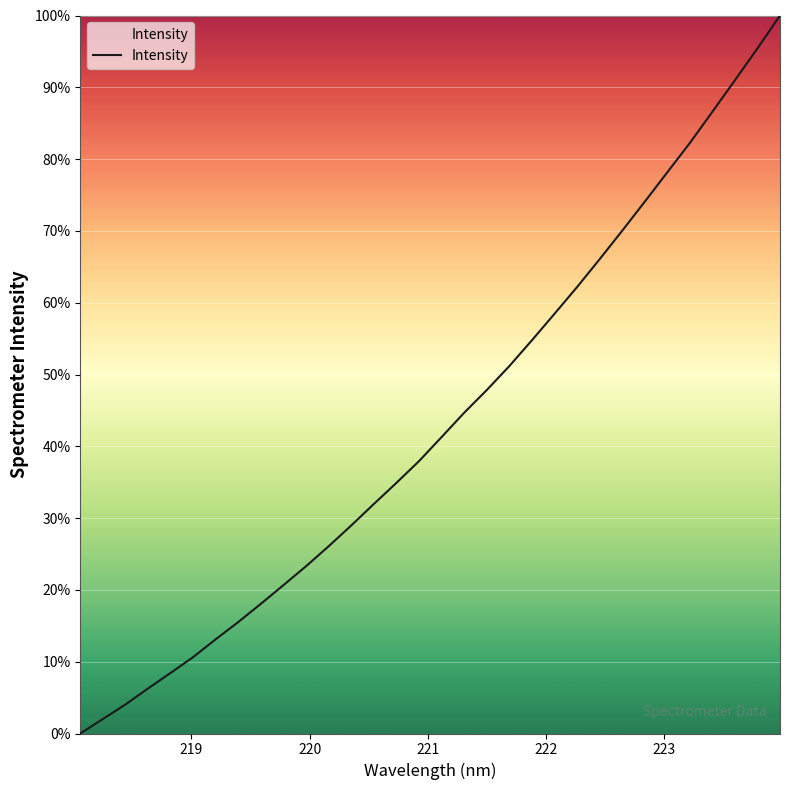

What is the difference between the maximum and minimum values?

100.0